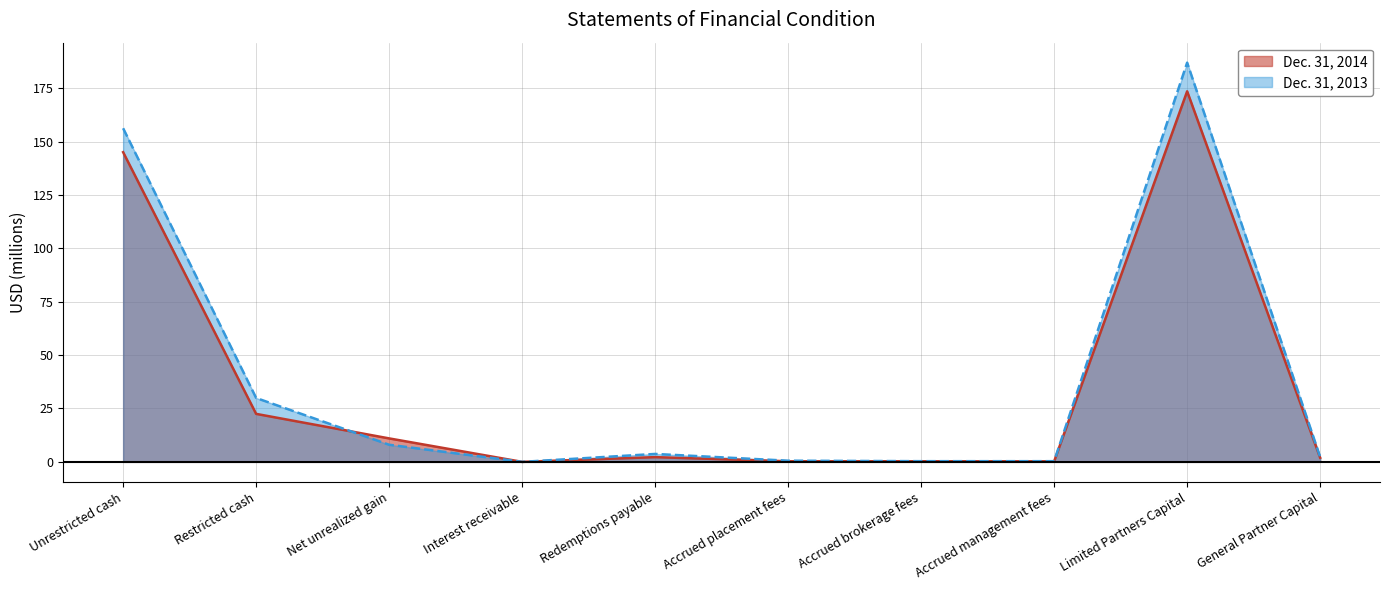

The value of Dec. 31, 2013 at Accrued brokerage fees is 0.3. True or false?

True